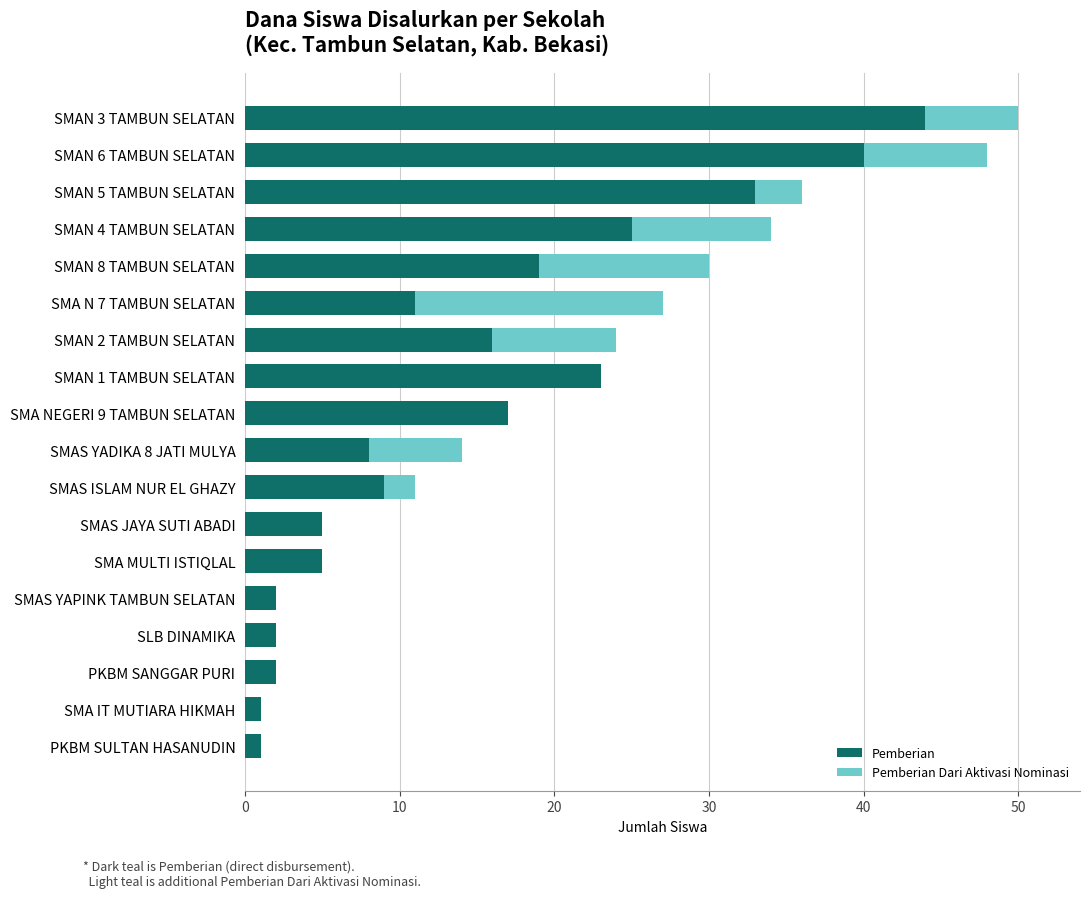

Which category has the highest value in the Pemberian series?

SMAN 3 TAMBUN SELATAN